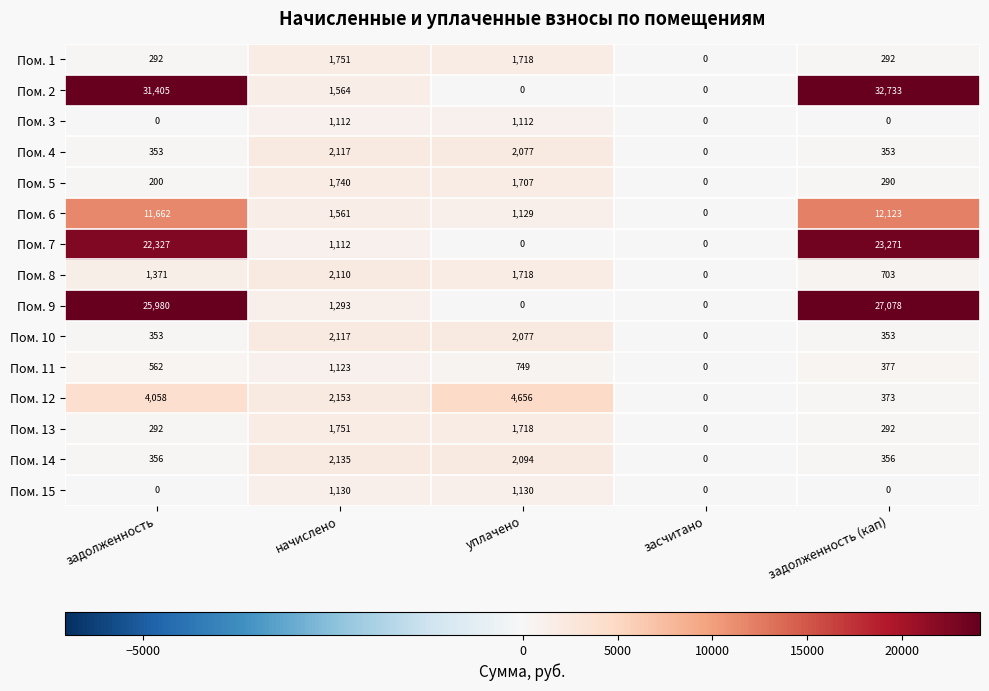

What is the difference between the highest and lowest values at задолженность?

31405